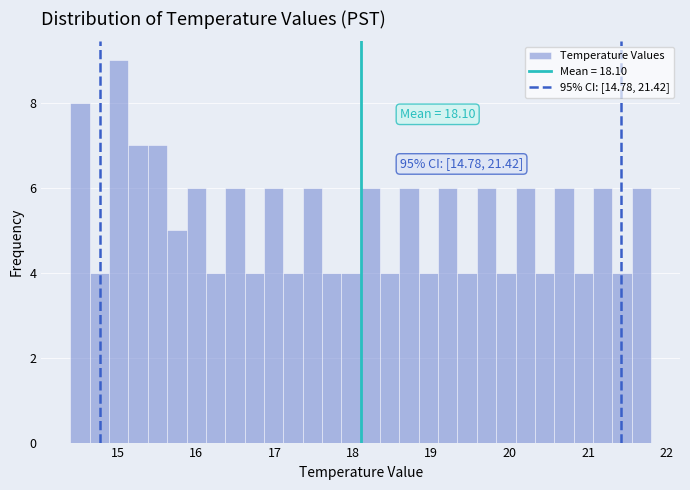

Read against the x-axis, roughly where is the centre of the tallest bar?

15.0